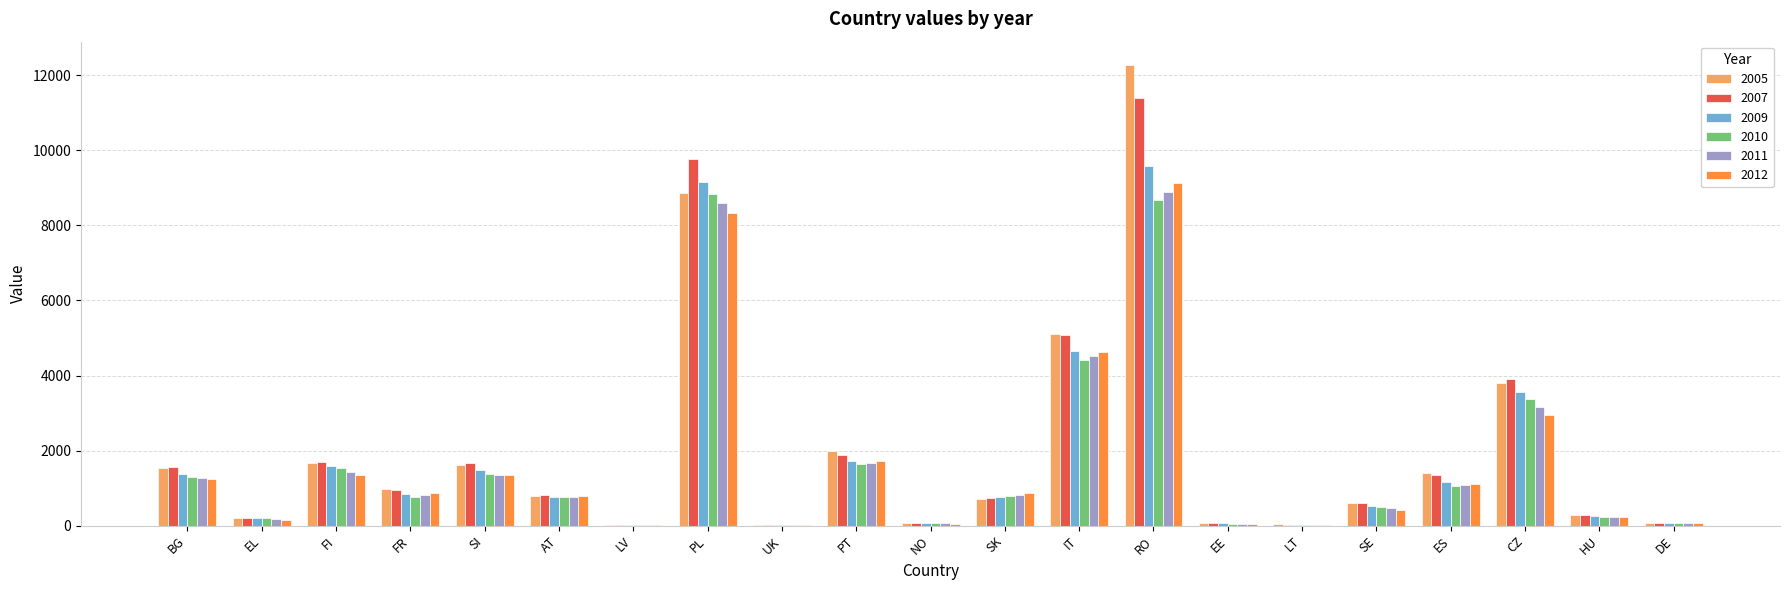

At which category is the sum across all series the highest?

RO